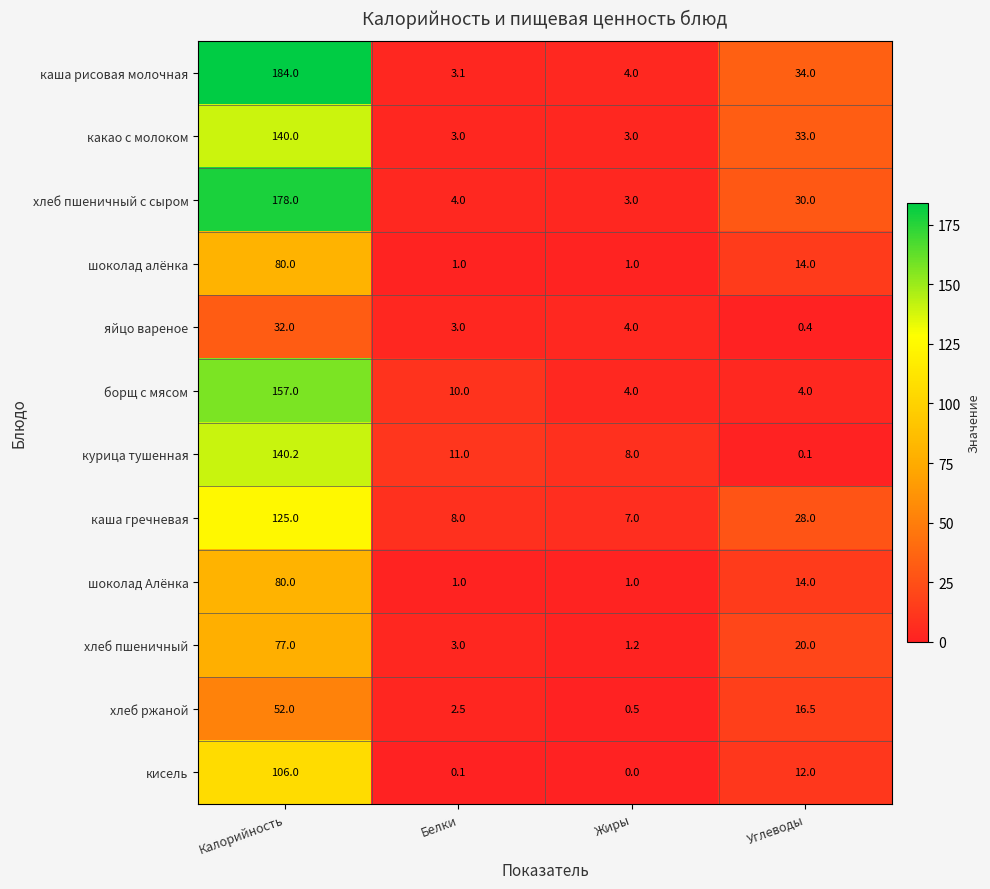

The value of яйцо вареное at Углеводы is 0.4. True or false?

True